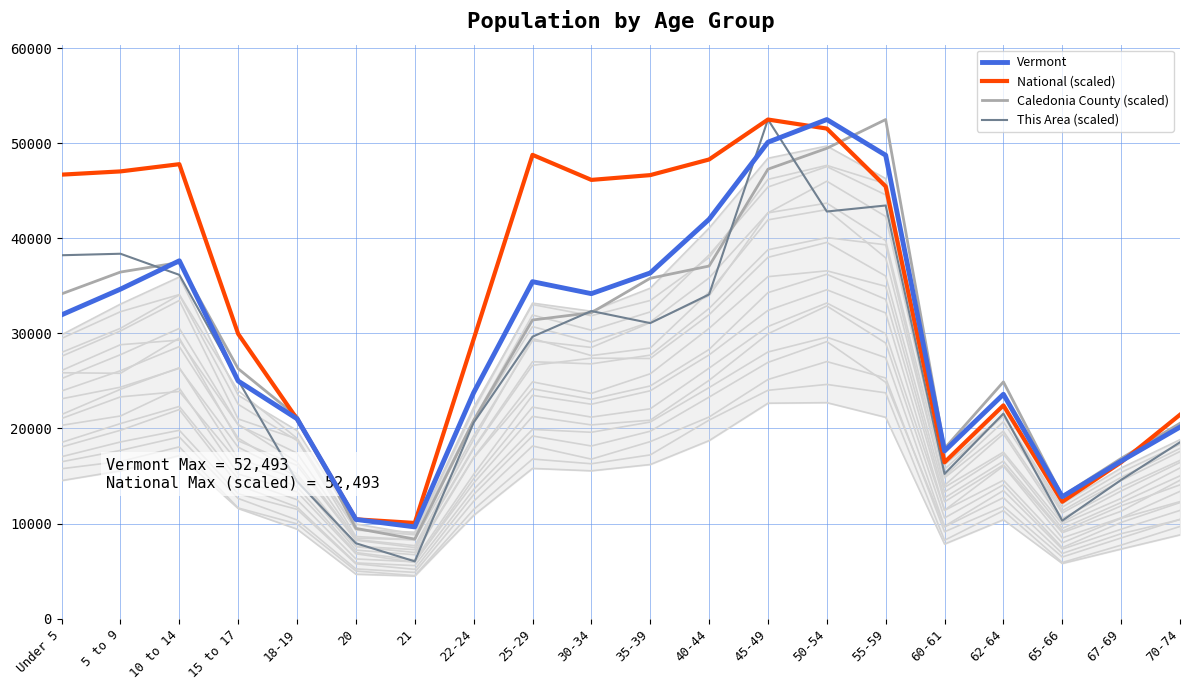

Where is This Area (scaled) nearest to the value 29259?

25-29